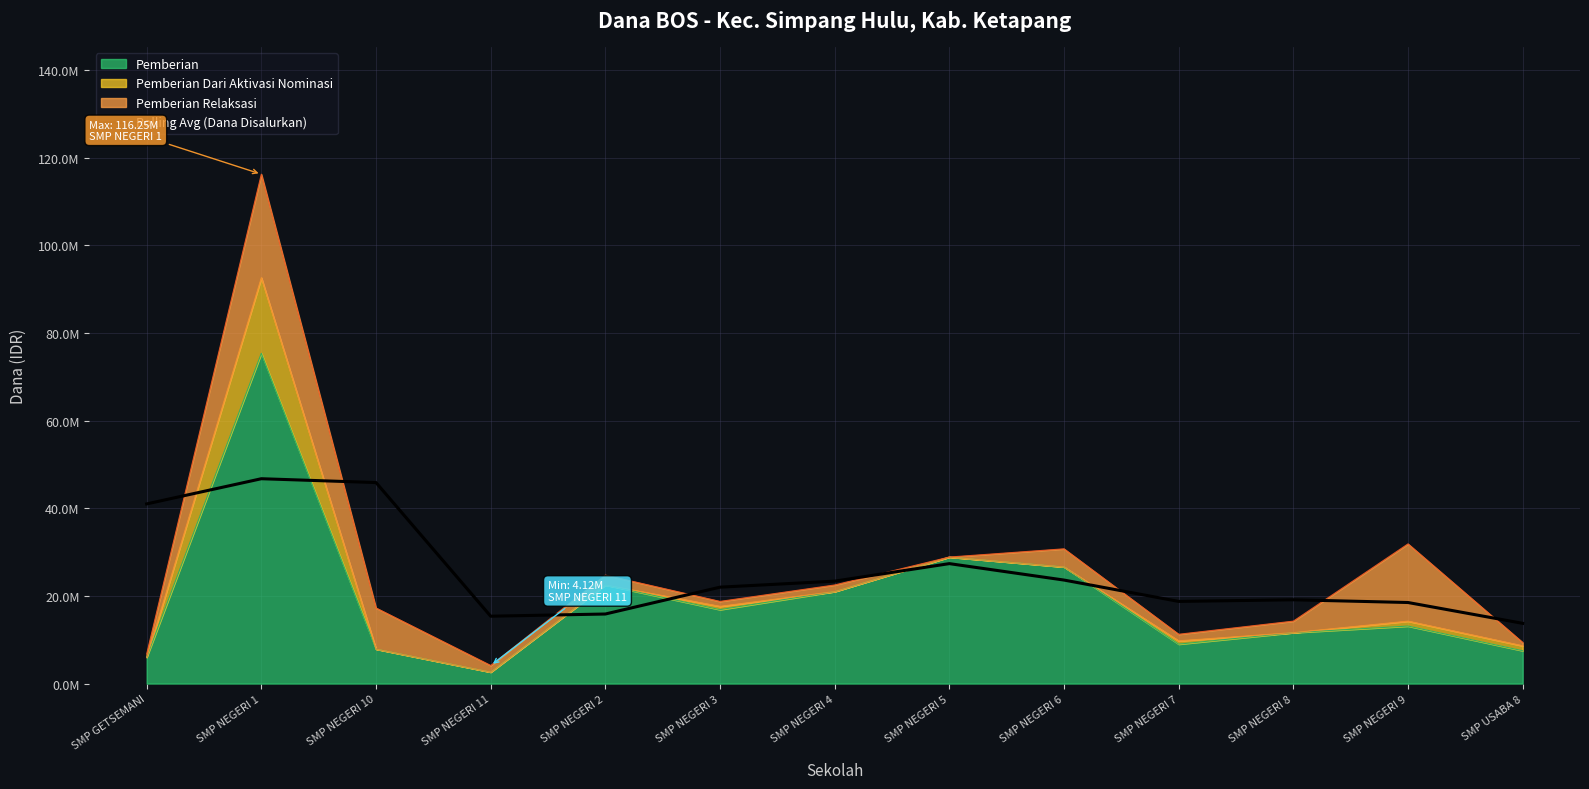

The value at SMP GETSEMANI is 54277305. True or false?

False